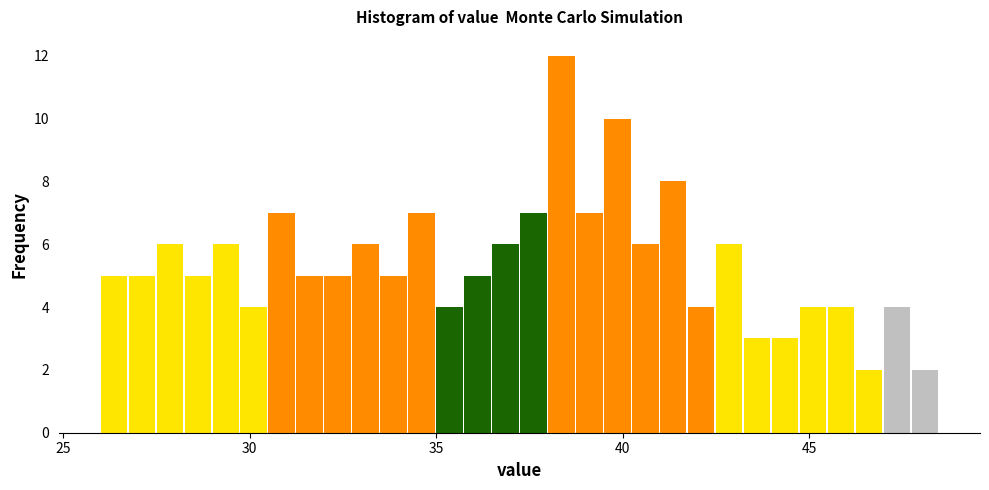

Around what value on the x-axis is the tallest bar? Give the approximate position of its centre, as read against the axis.

38.5